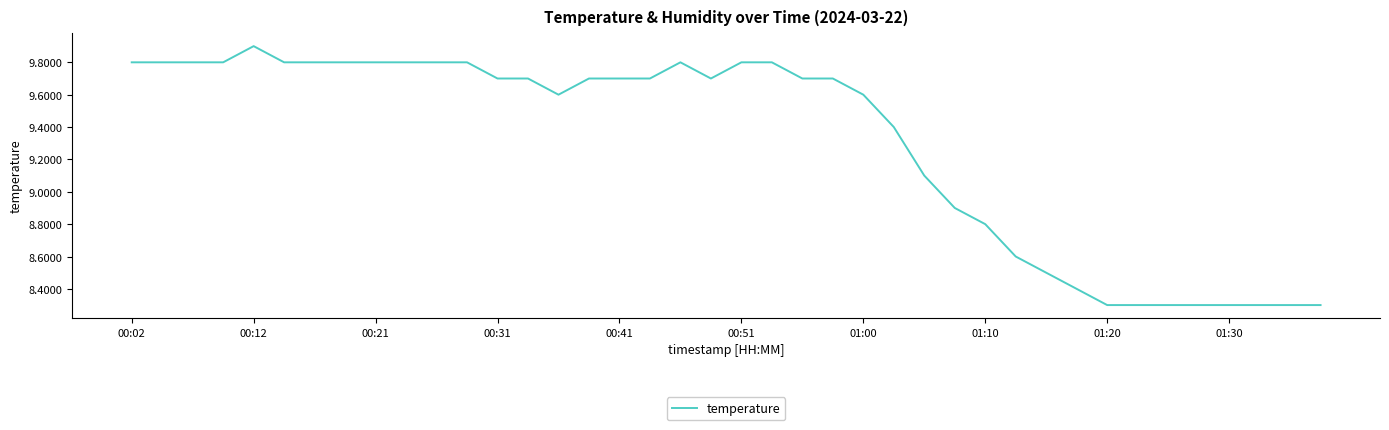

What is the maximum value shown in the chart?

9.9